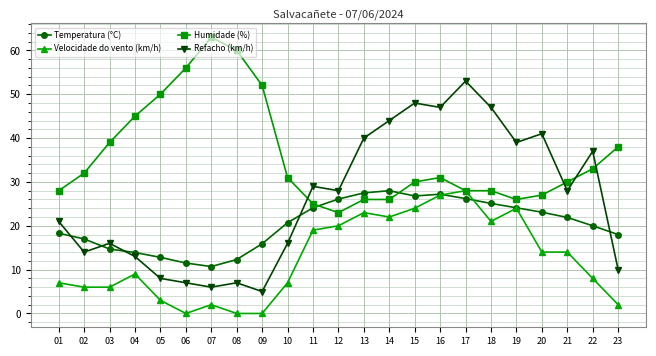

How many lines are shown in the chart?

4